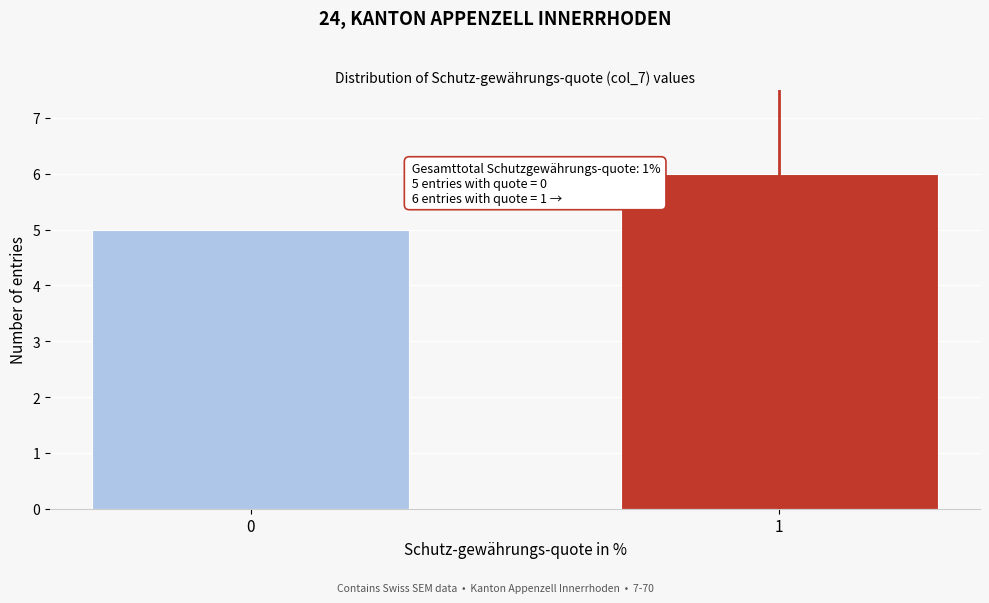

Reading right to left, transcribe all the data shown in this chart.

6	5